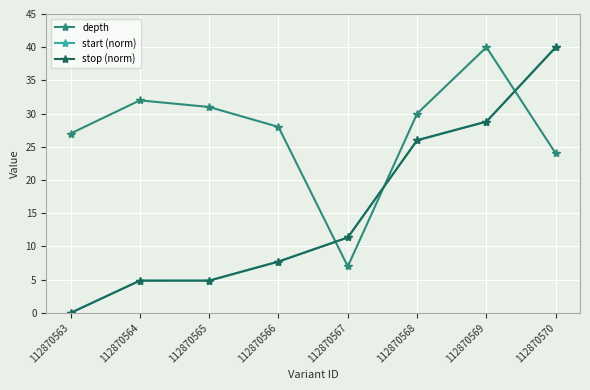

At how many categories does at least one series exceed 7?

8